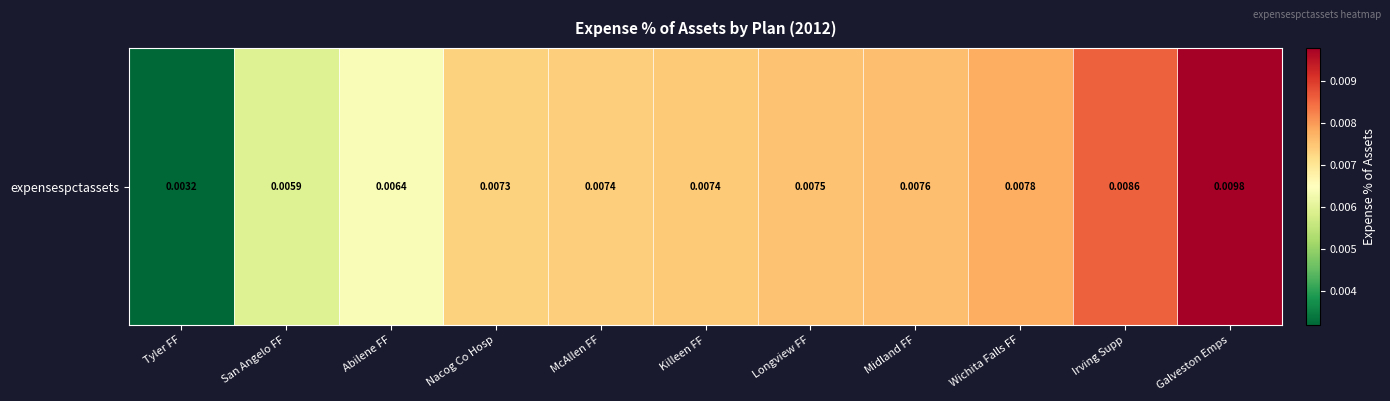

How many categories are shown in the chart?

11